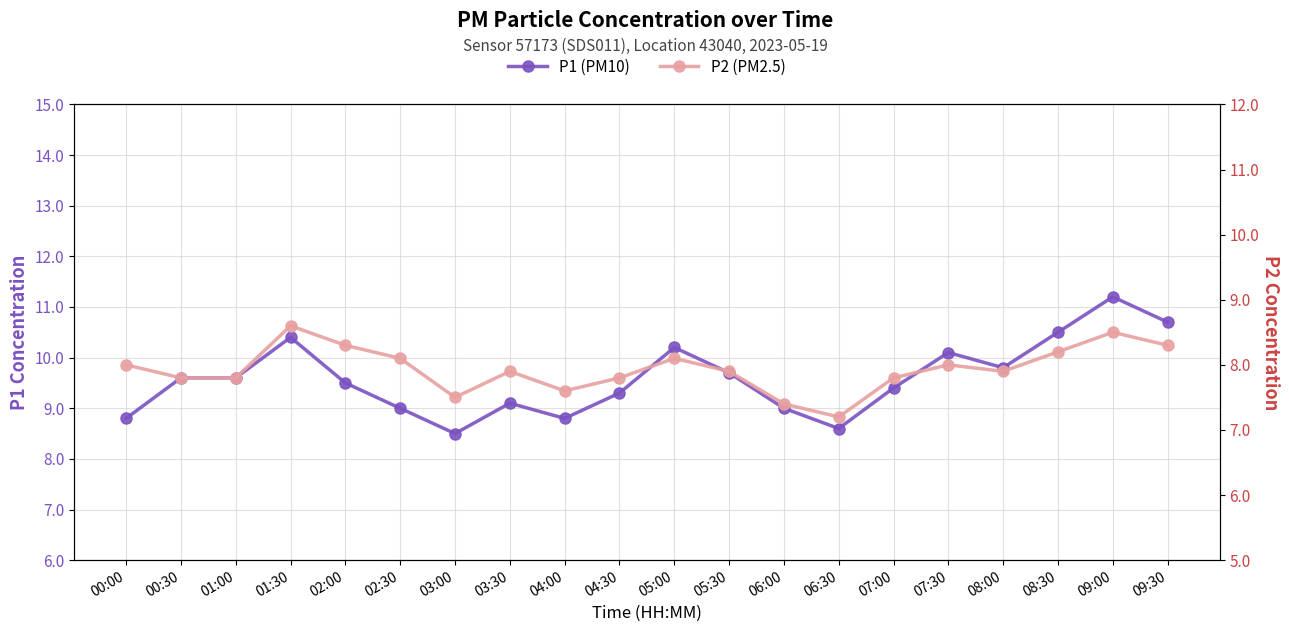

In P2 (PM2.5), how many points are lower than both neighbors (excluding endpoints)?

4